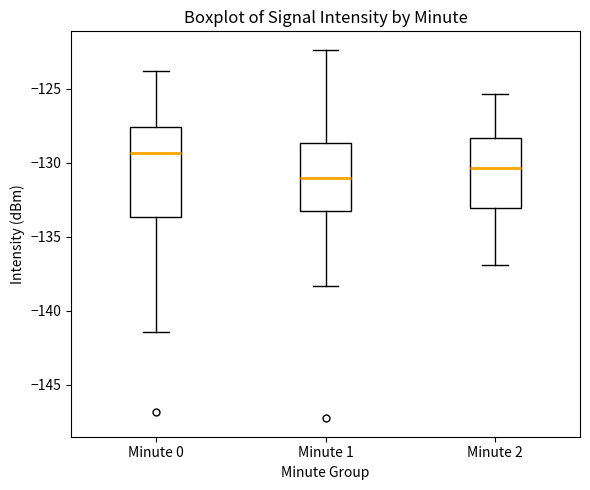

Reading left to right, transcribe this box plot: for each box, give where its median line is, the range the box spans, and where its two whiskers end, as read against the y-axis. The values are not printed on the chart, so give them approximately, as read against the axis.

Minute 0: median -129.5, box -133.5 to -127.5, whiskers -141.5 to -124.0
Minute 1: median -131.0, box -133.5 to -128.5, whiskers -138.5 to -122.5
Minute 2: median -130.5, box -133.0 to -128.5, whiskers -137.0 to -125.5